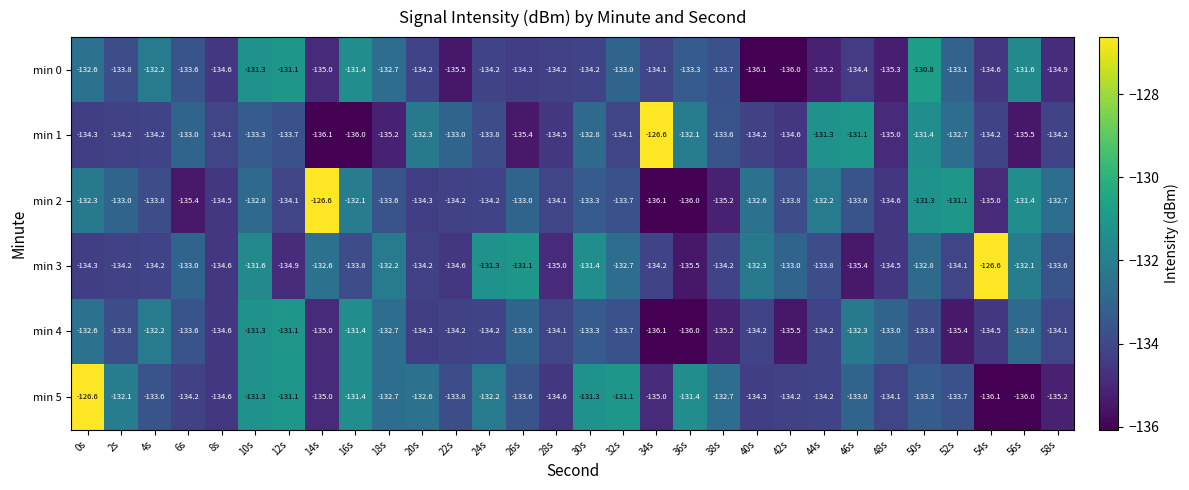

At which category is the sum across all series the highest?

10s